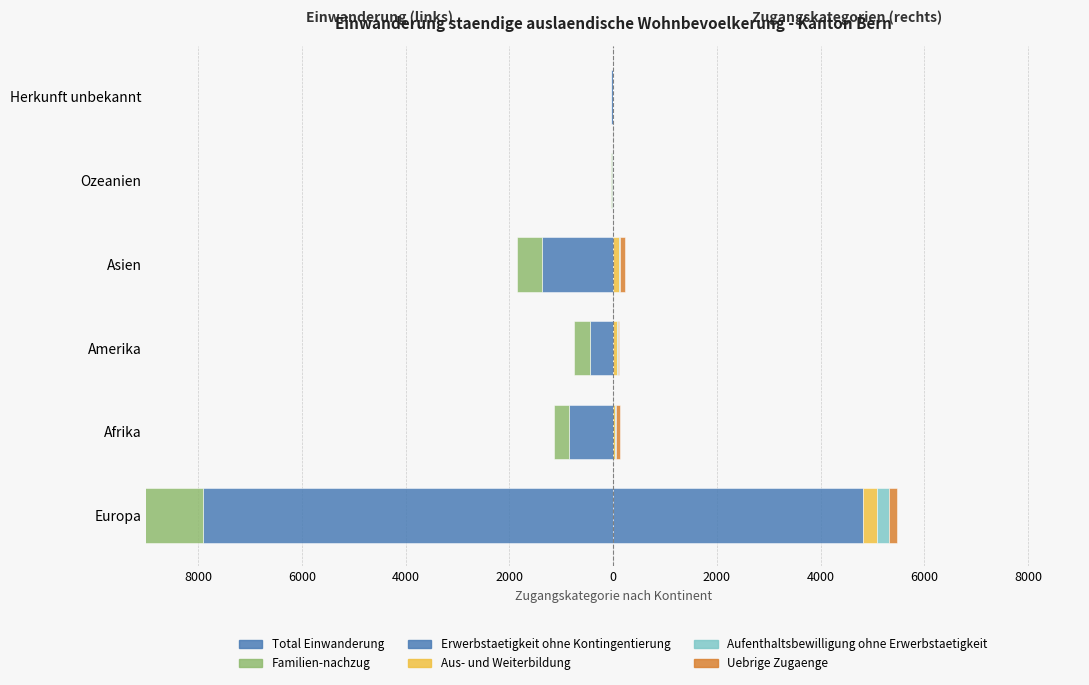

Which series has the widest spread of values?

Total Einwanderung